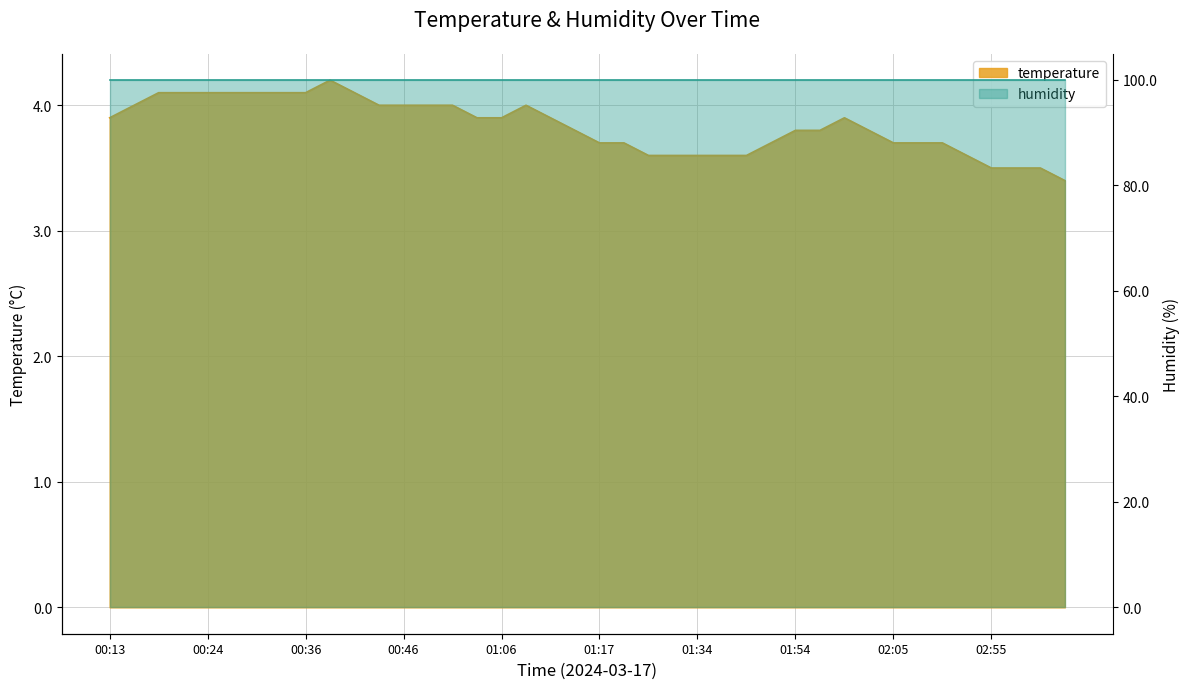

The value at 01:34 is 3.6. True or false?

True